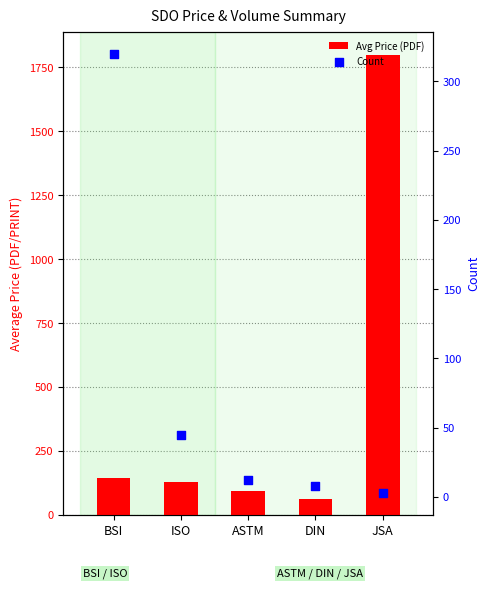

What are all the series names shown in the legend?

Avg Price (PDF), Count